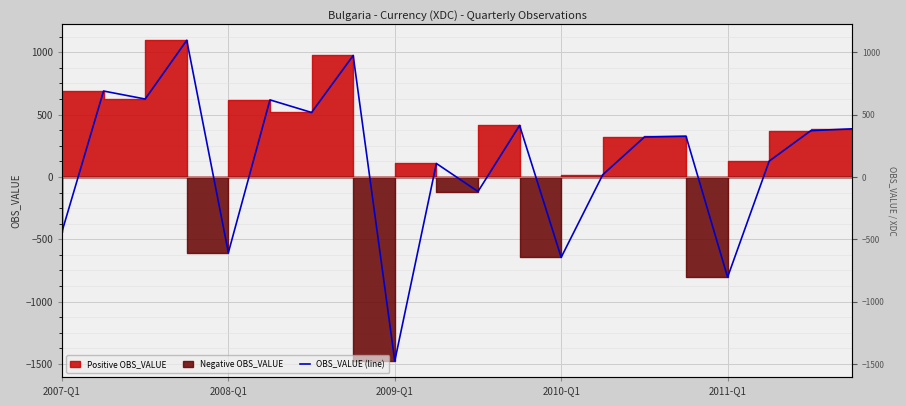

List the labels in order of value, smallest first.

8, 16, 12, 2011-Q1, 2007-Q1, 10, 13, 9, 17, 14, 15, 18, 19, 11, 6, 5, 2009-Q1, 2008-Q1, 7, 2010-Q1